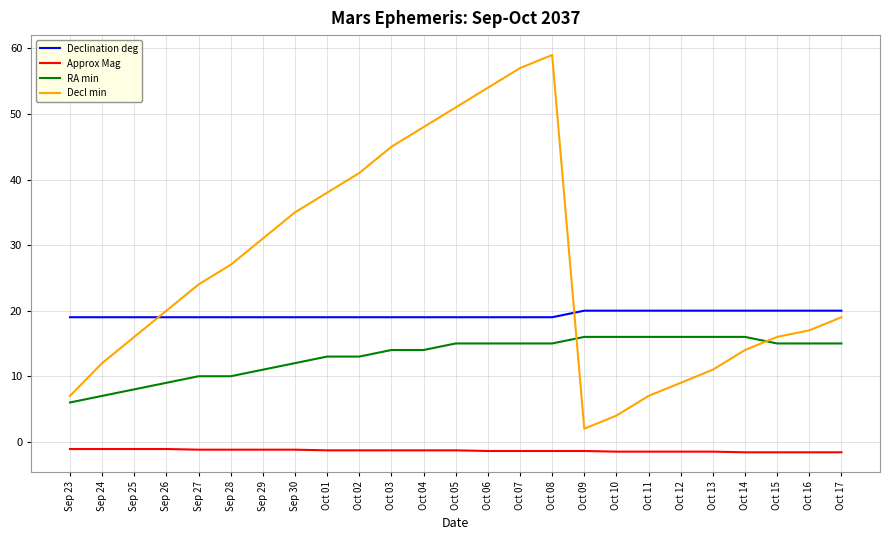

How many lines are shown in the chart?

4